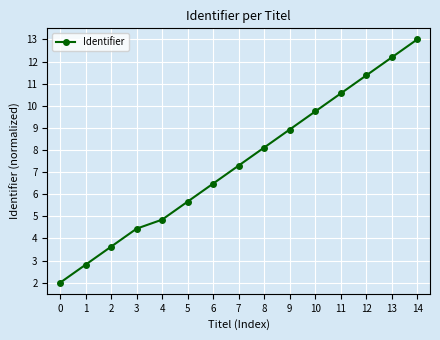

Count the number of values greater than 7.

8